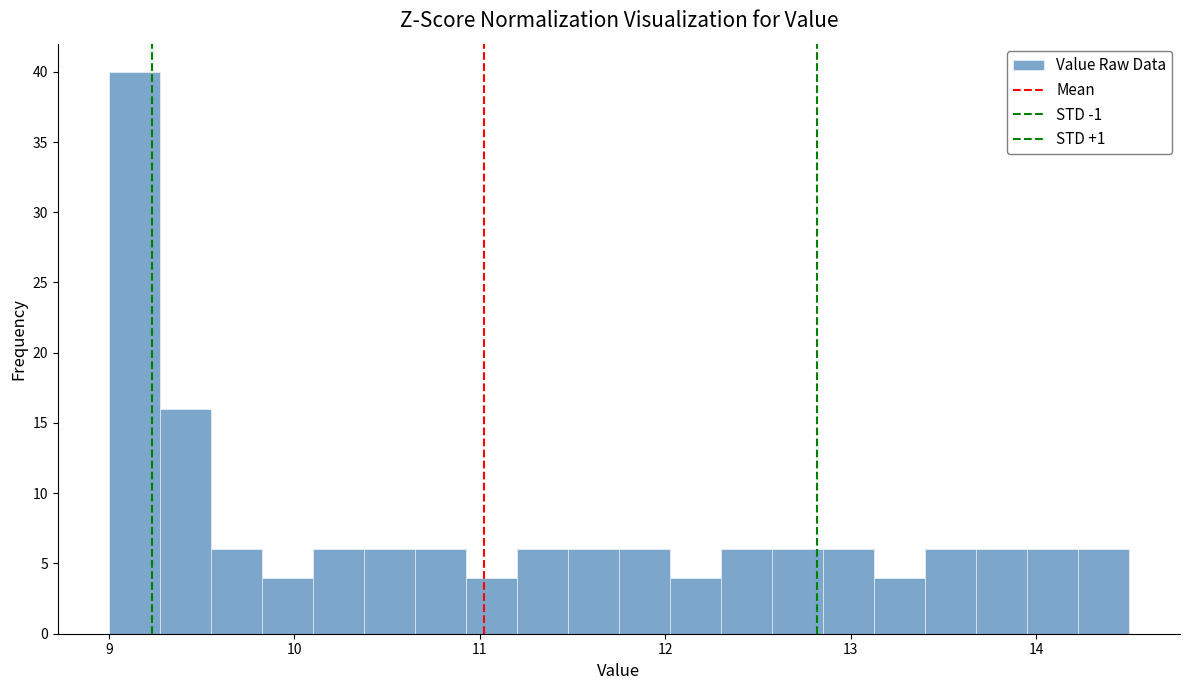

Around what value on the x-axis is the tallest bar? Give the approximate position of its centre, as read against the axis.

9.1